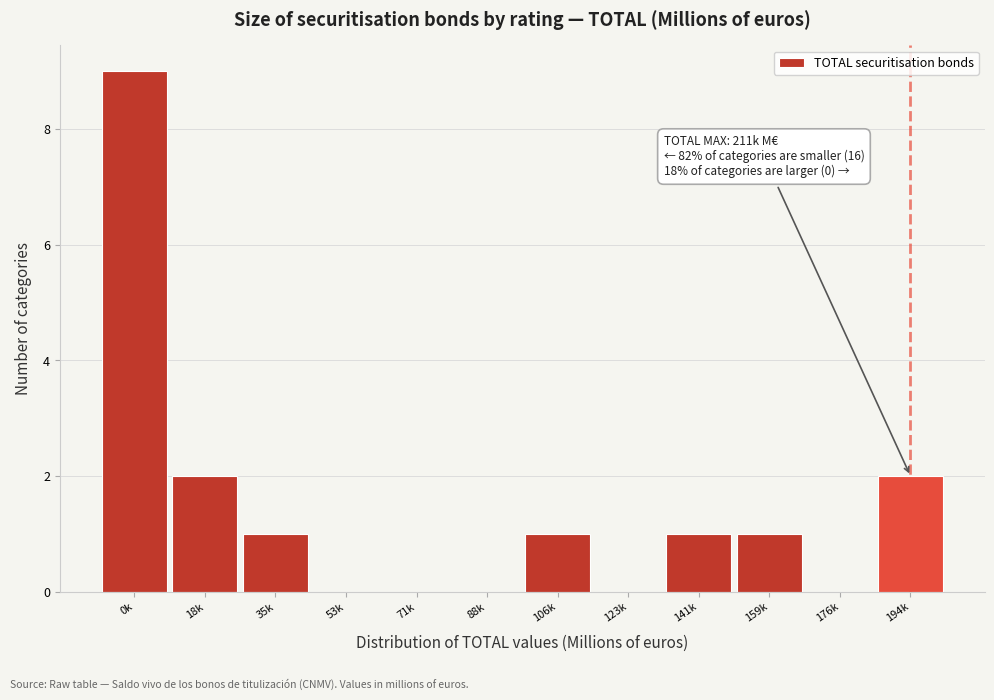

Reading left to right, extract all data points from this chart.

0k=9	18k=2	35k=1	53k=0	71k=0	88k=0	106k=1	123k=0	141k=1	159k=1	176k=0	194k=2